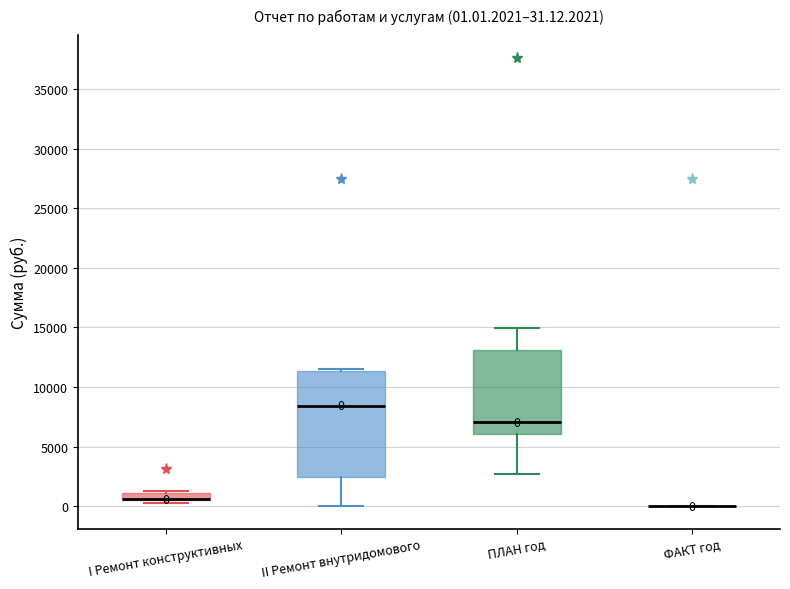

Comparing the boxes themselves (not the whiskers), which one is the tallest?

II Ремонт внутридомового